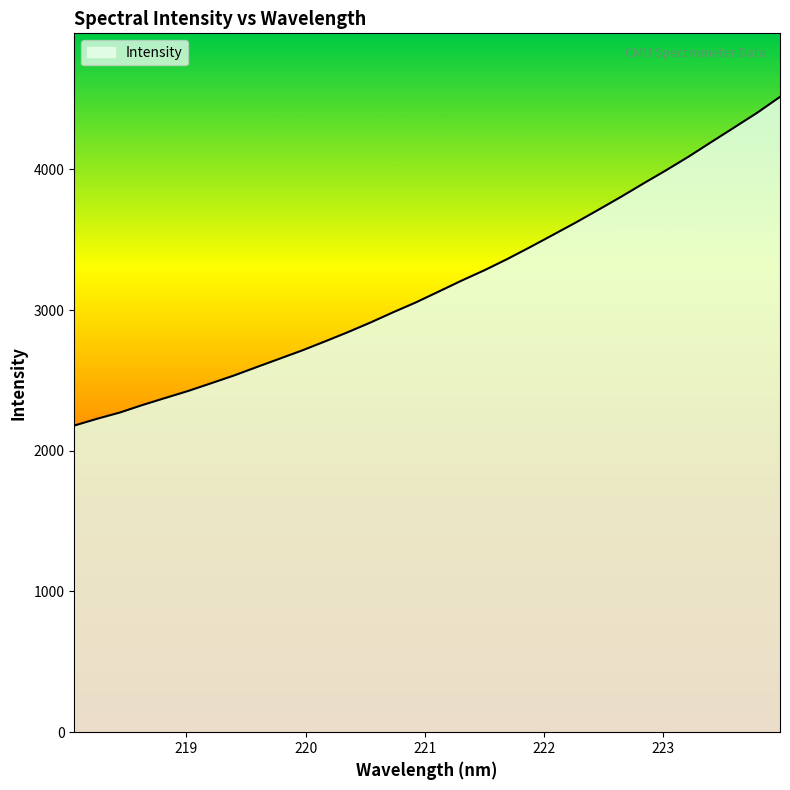

What is the difference between the maximum and minimum values?

2335.7